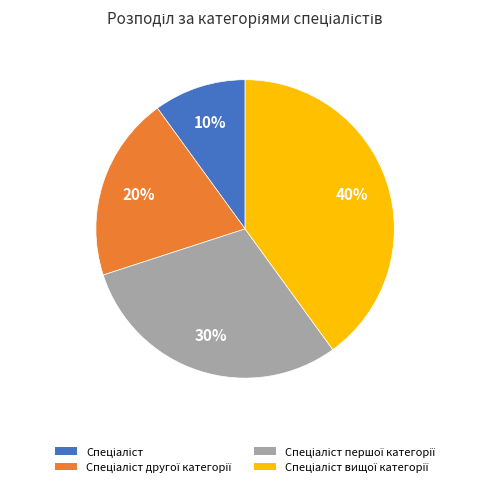

Does any single category account for the majority?

No